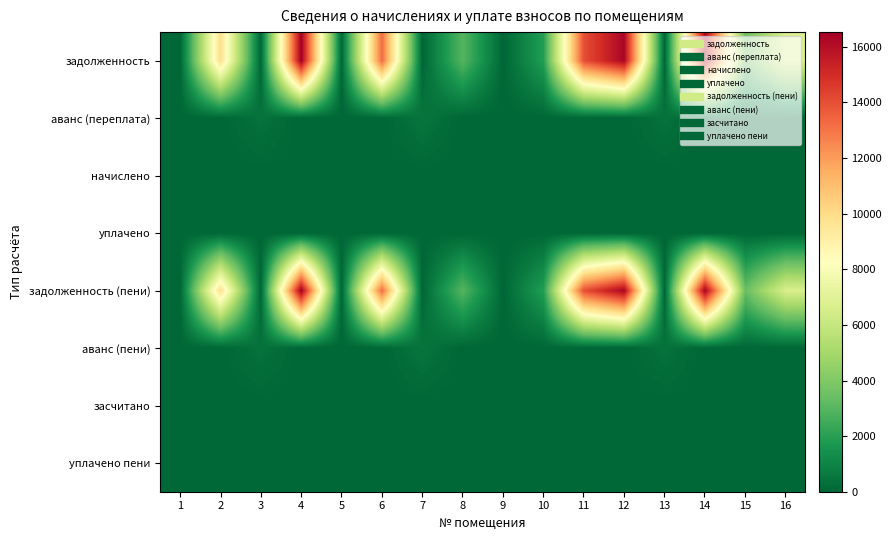

What is the spread (max minus min) of values at 12?

16309.0